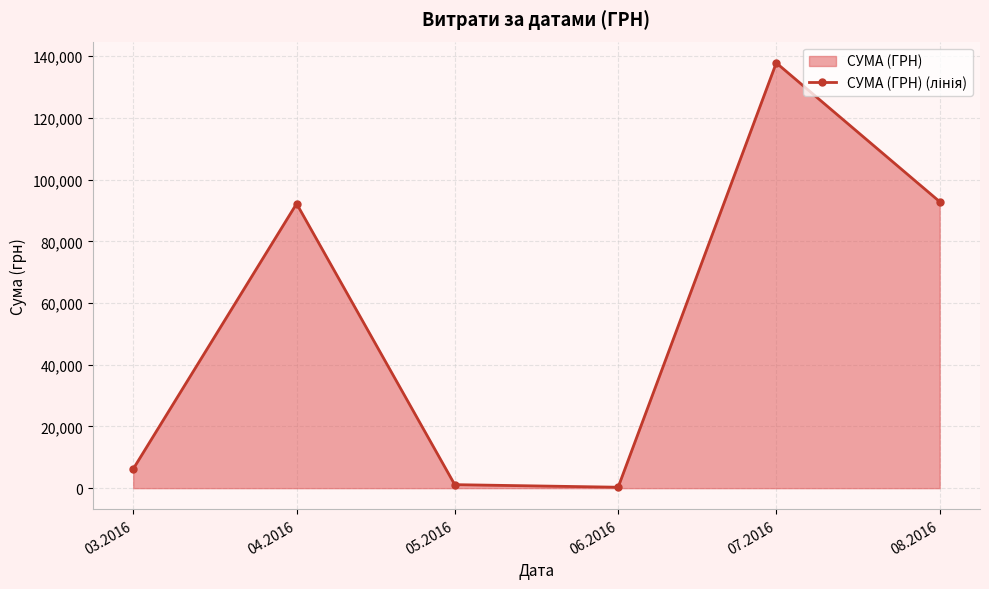

Does the chart display data point markers on the line(s)?

Yes